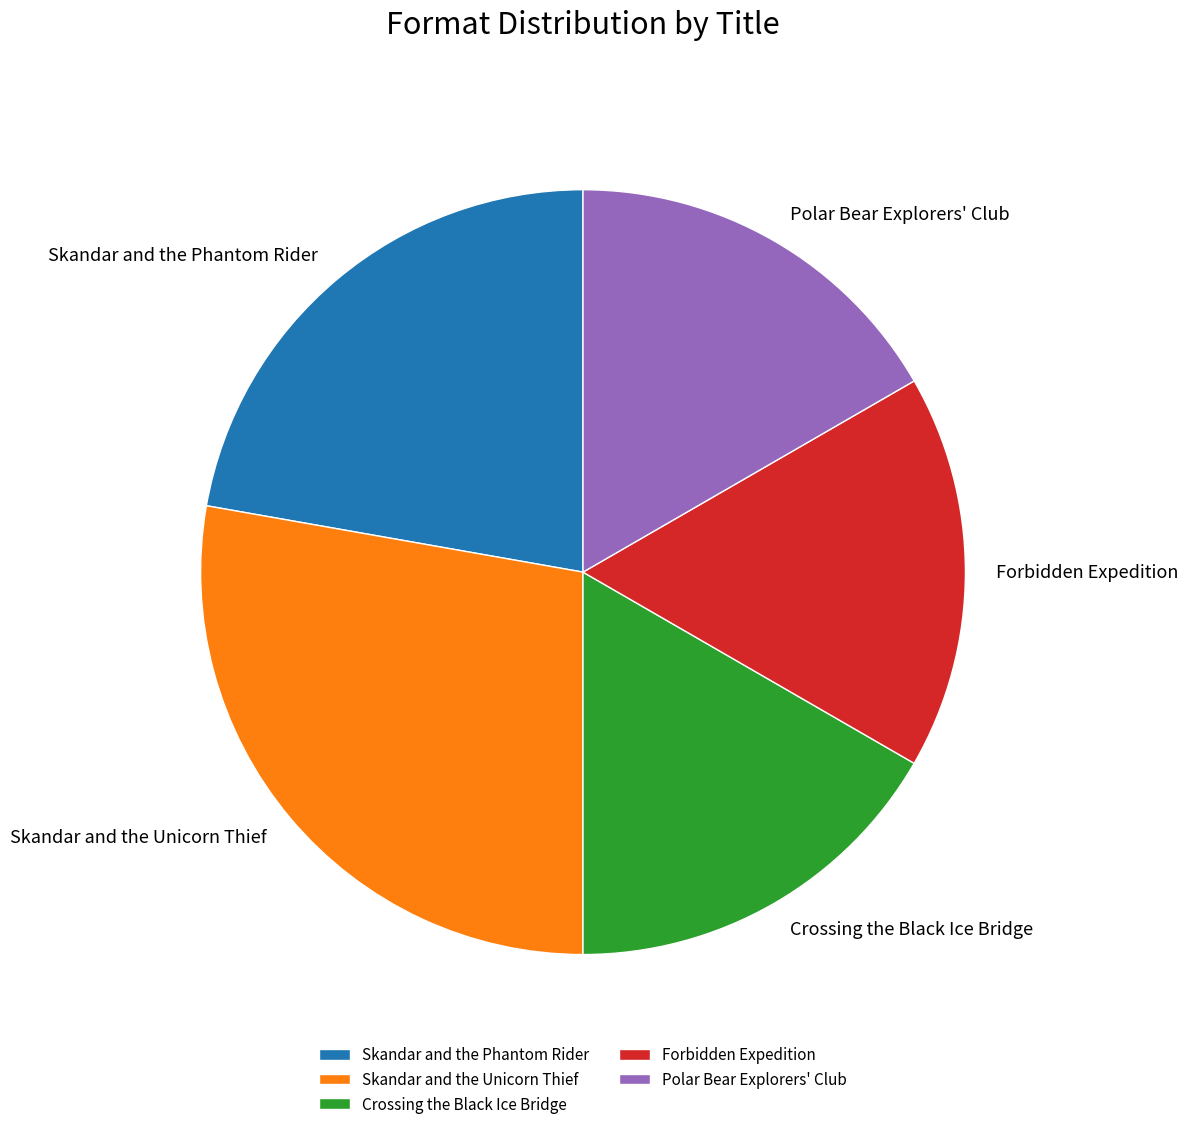

The Forbidden Expedition slice represents 29% of the pie. True or false?

False